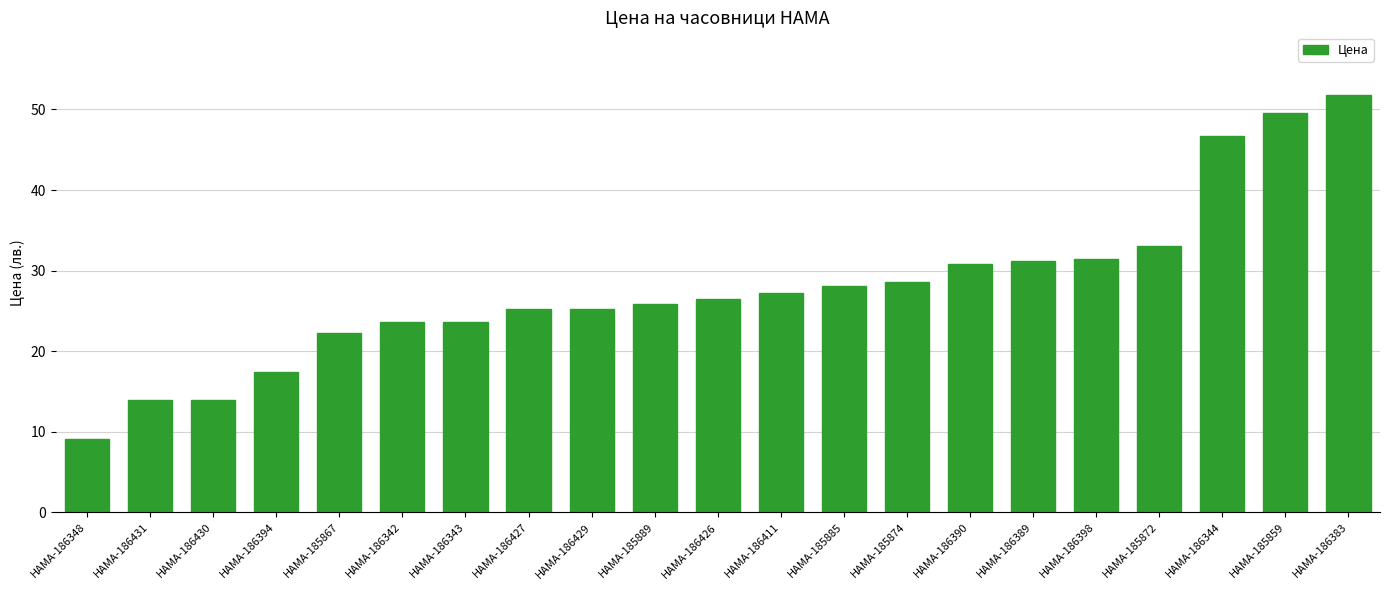

What is the label of the 17th bar from the left?

HAMA-186398